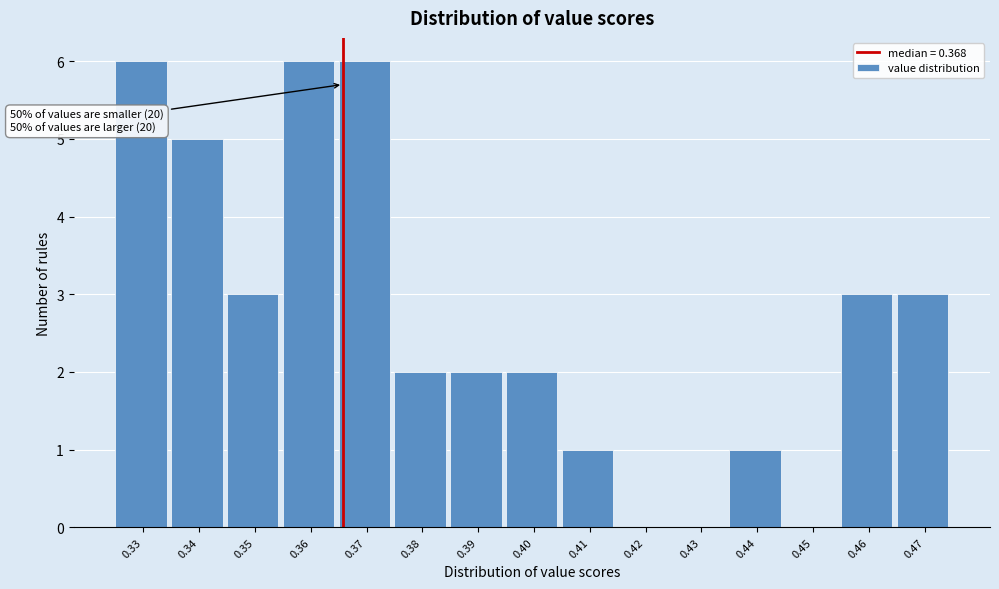

Reading right to left, transcribe all the data shown in this chart.

0.47=3	0.46=3	0.45=0	0.44=1	0.43=0	0.42=0	0.41=1	0.40=2	0.39=2	0.38=2	0.37=6	0.36=6	0.35=3	0.34=5	0.33=6